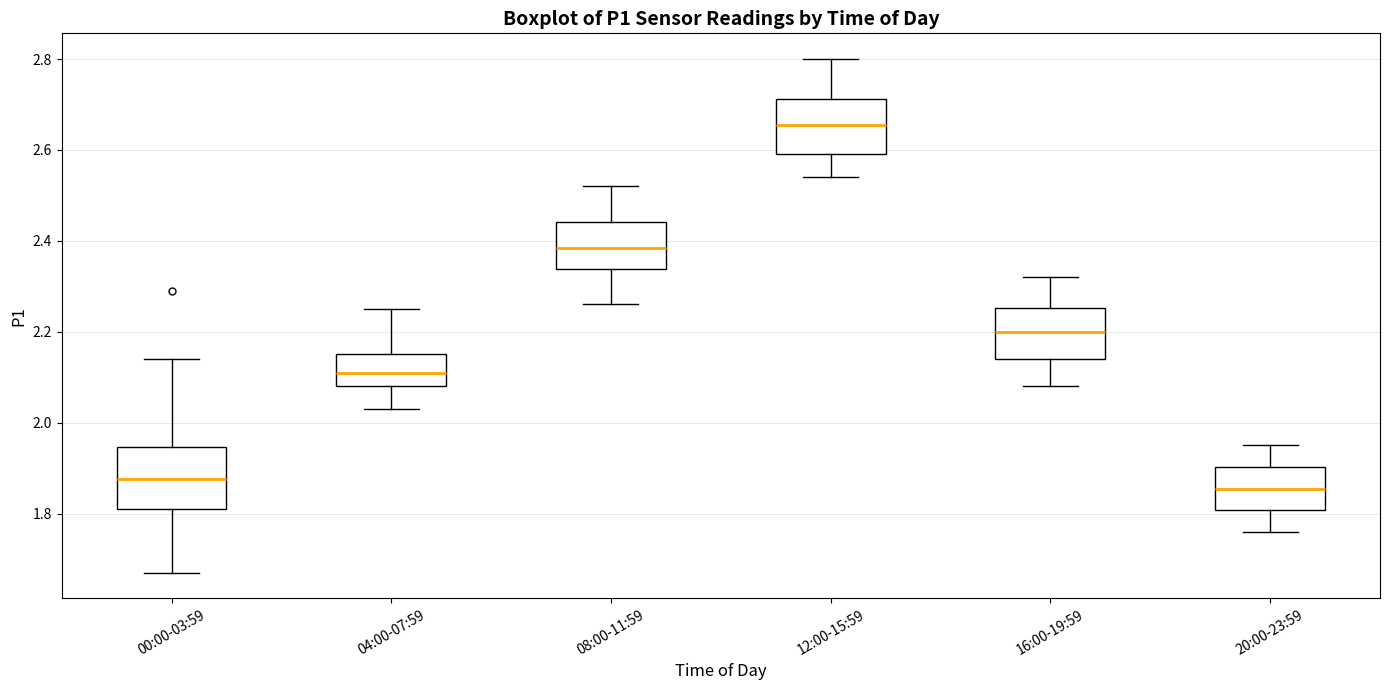

Reading left to right, read every box against the y-axis: the position of its median line, the range the box covers, and the ends of its whiskers. The values are not printed on the chart, so give them approximately, as read against the axis.

00:00-03:59: median 1.88, box 1.82 to 1.94, whiskers 1.68 to 2.14
04:00-07:59: median 2.12, box 2.08 to 2.16, whiskers 2.04 to 2.26
08:00-11:59: median 2.38, box 2.34 to 2.44, whiskers 2.26 to 2.52
12:00-15:59: median 2.66, box 2.60 to 2.72, whiskers 2.54 to 2.80
16:00-19:59: median 2.20, box 2.14 to 2.26, whiskers 2.08 to 2.32
20:00-23:59: median 1.86, box 1.80 to 1.90, whiskers 1.76 to 1.96